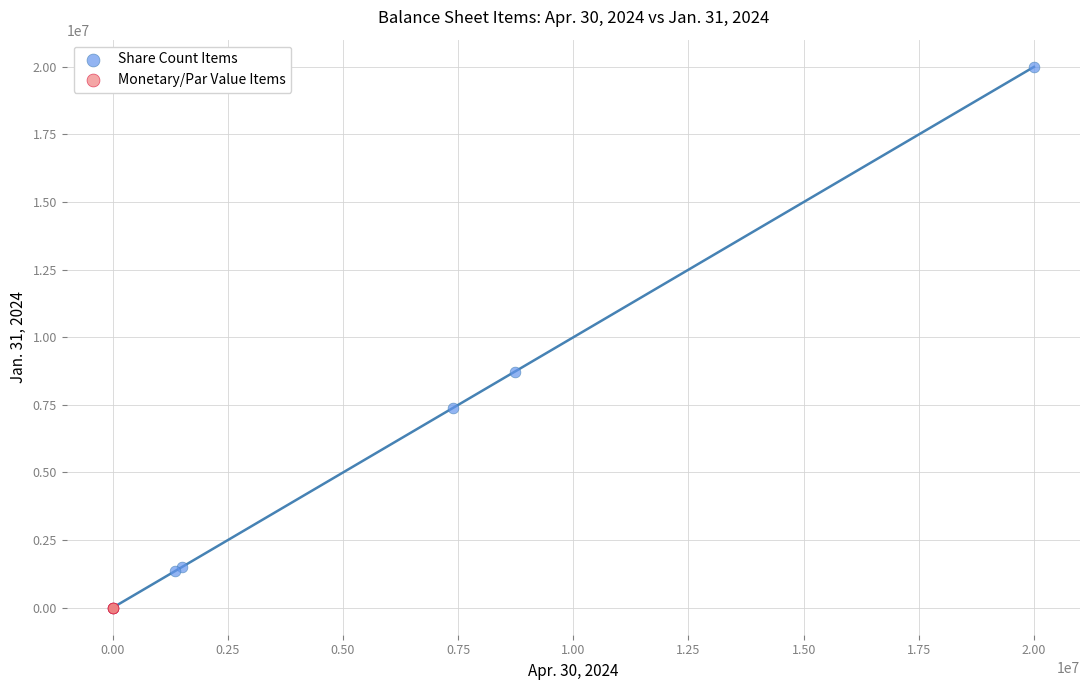

Which series has the largest Y range (max minus min)?

Share Count Items